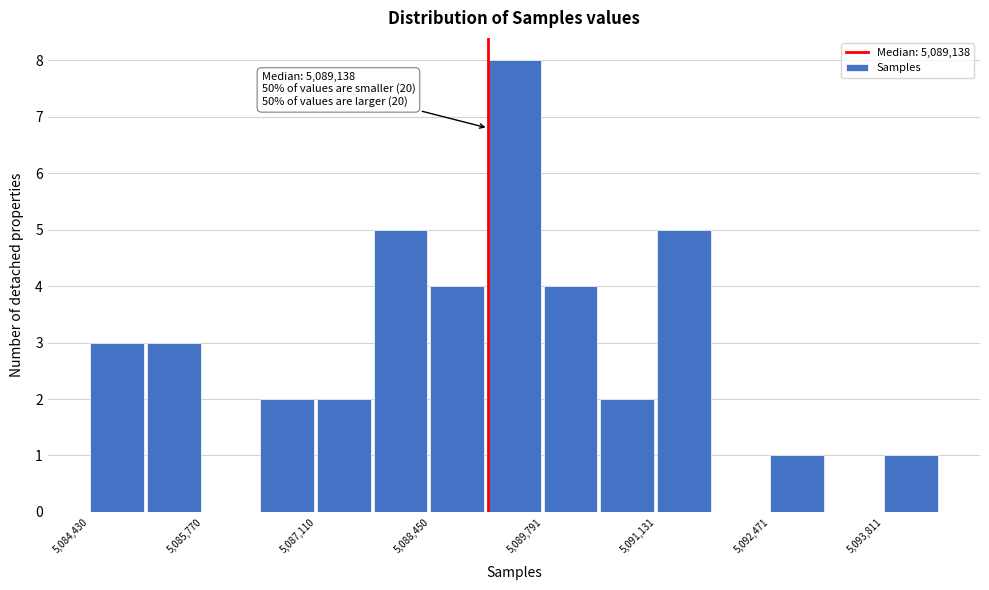

Read against the x-axis, roughly where is the centre of the tallest bar?

5089400